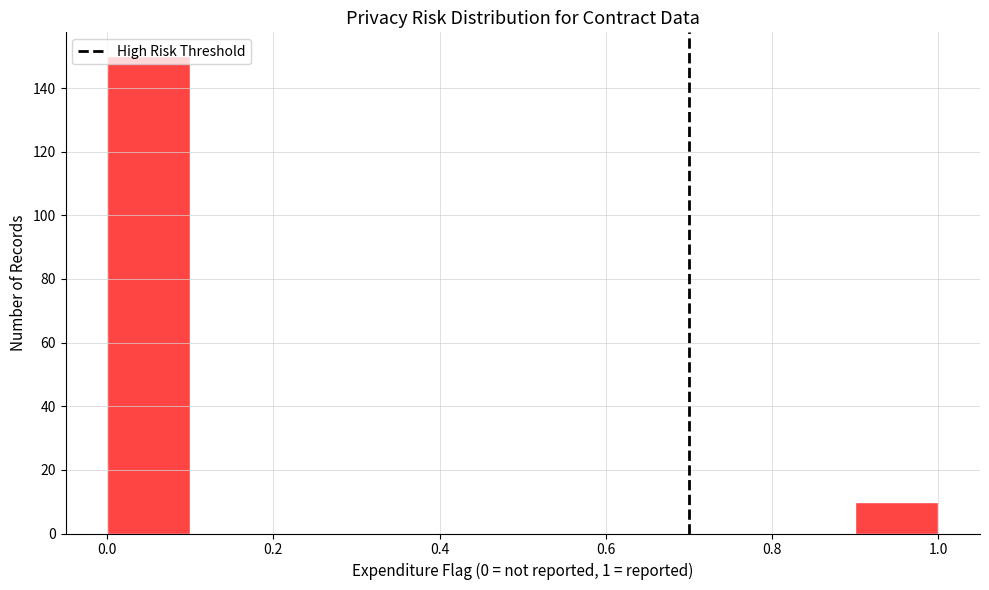

What is the height of the bar covering 0.0 to 0.1 on the x-axis? The values are not printed on the chart, so give them approximately, as read against the axis.

150